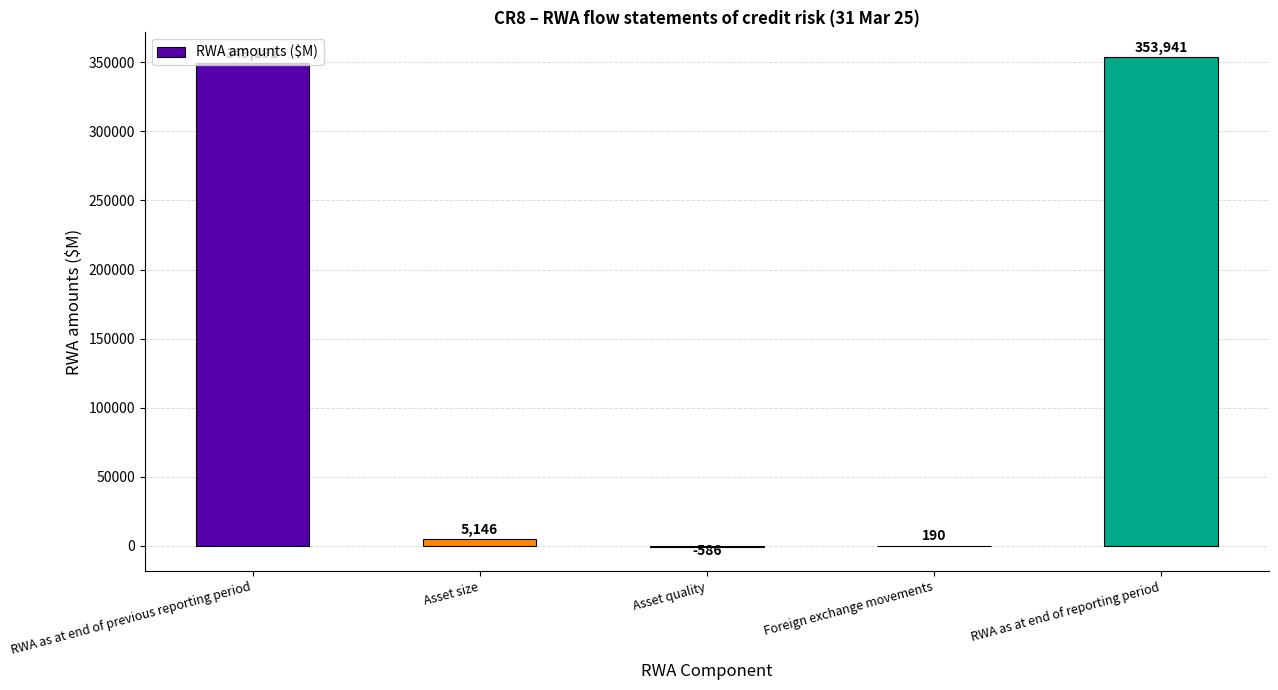

How many values are above zero?

4